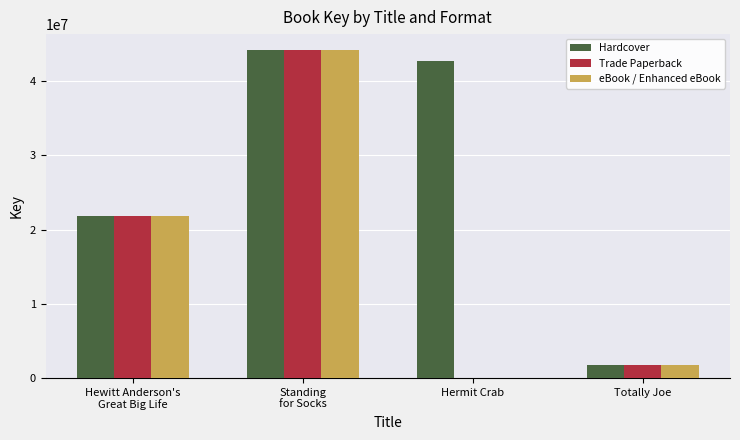

How many positive values does the Trade Paperback series have?

3